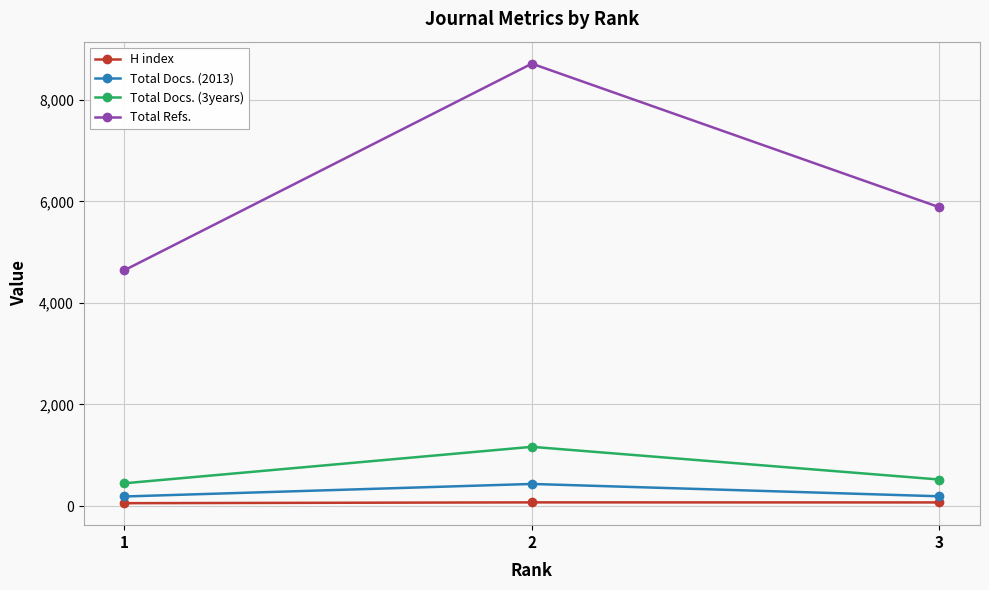

The value of Total Refs. at 2 is 8712. True or false?

True